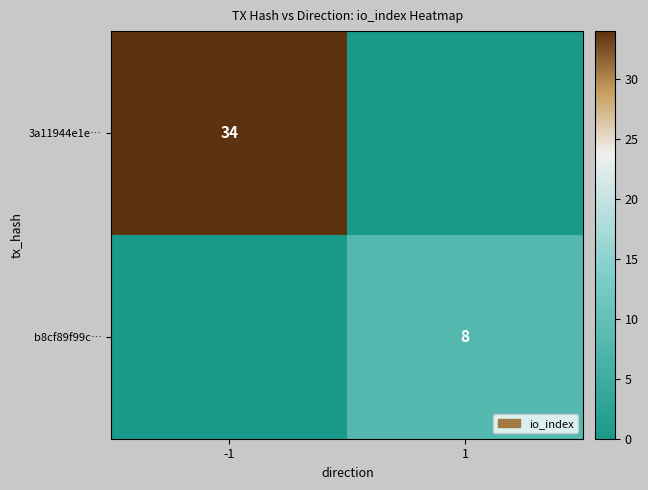

Is it true that 3a11944e1e… equals 34 at -1?

True